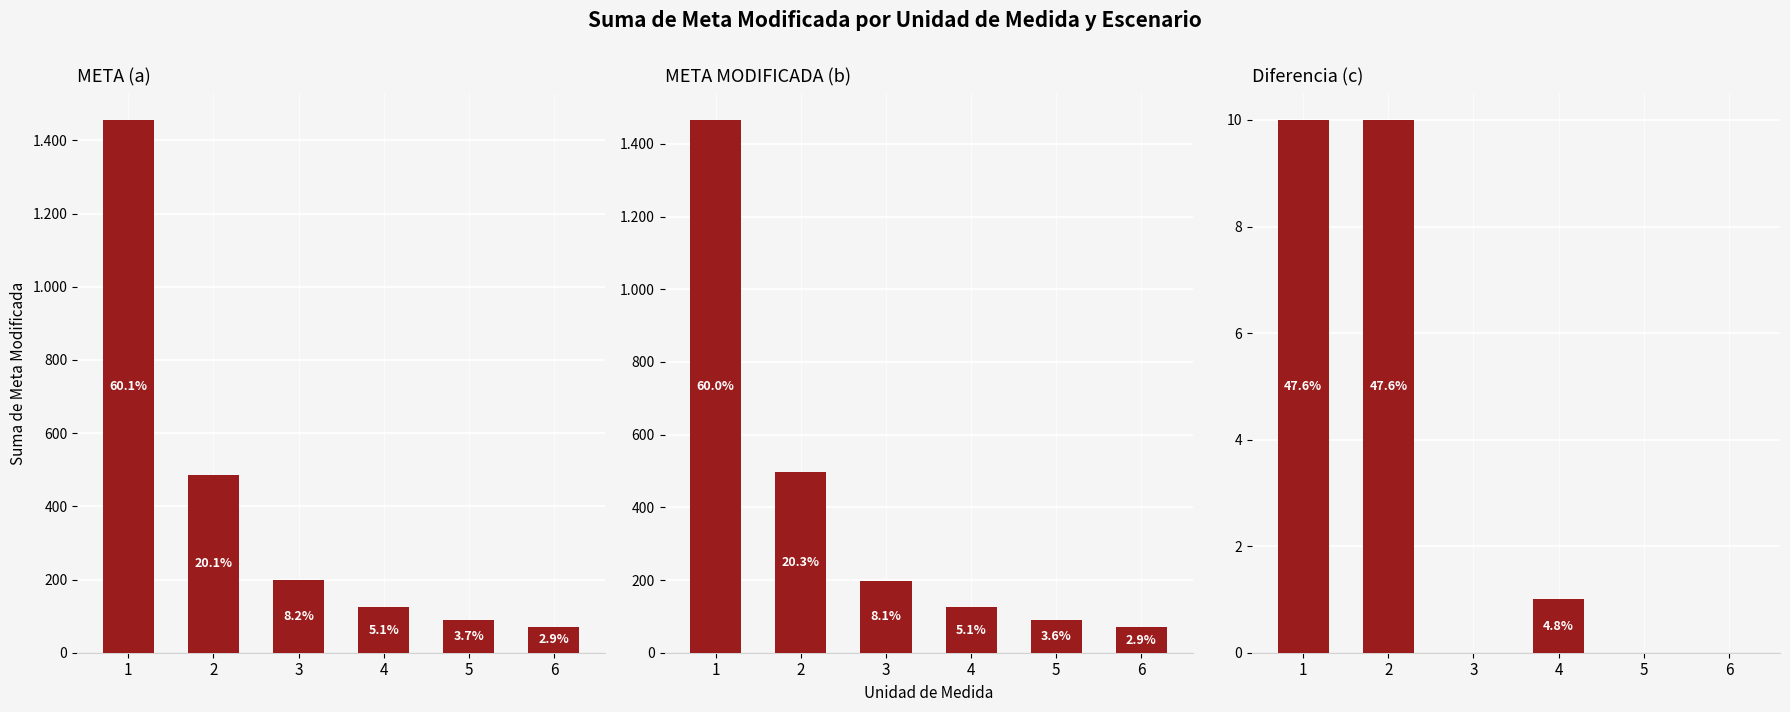

What is the approximate value of META MODIFICADA (b) at 5?

89